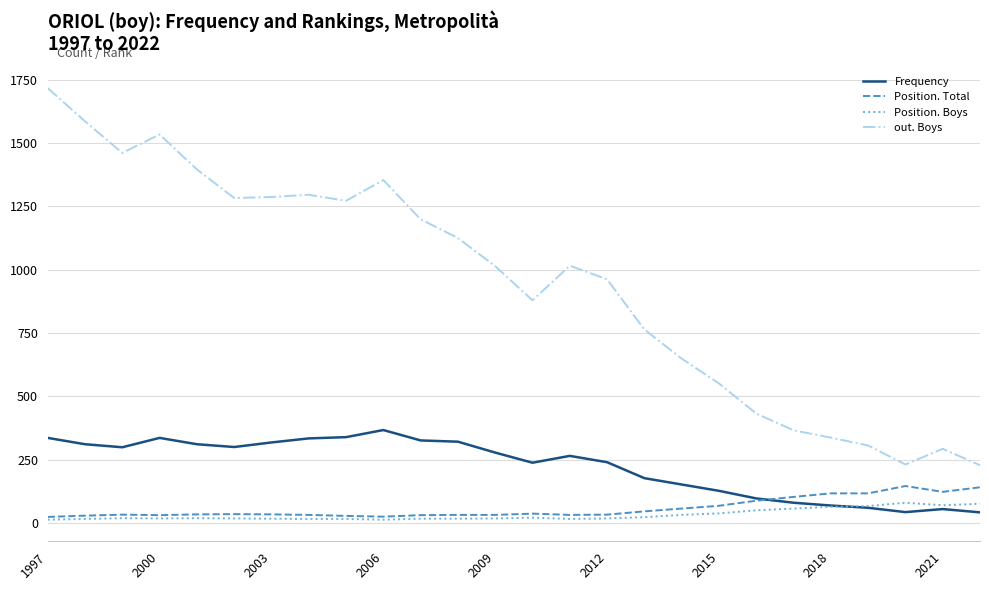

Which series has the largest range (max minus min)?

out. Boys